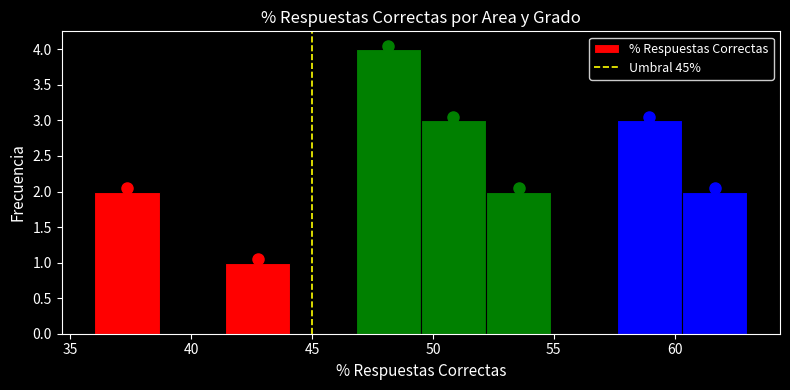

How tall is the bar that spans 49.5 to 52.2 on the x-axis? Neither the bar edges nor the heights are printed on the chart, so give them approximately, as read against the axes.

3